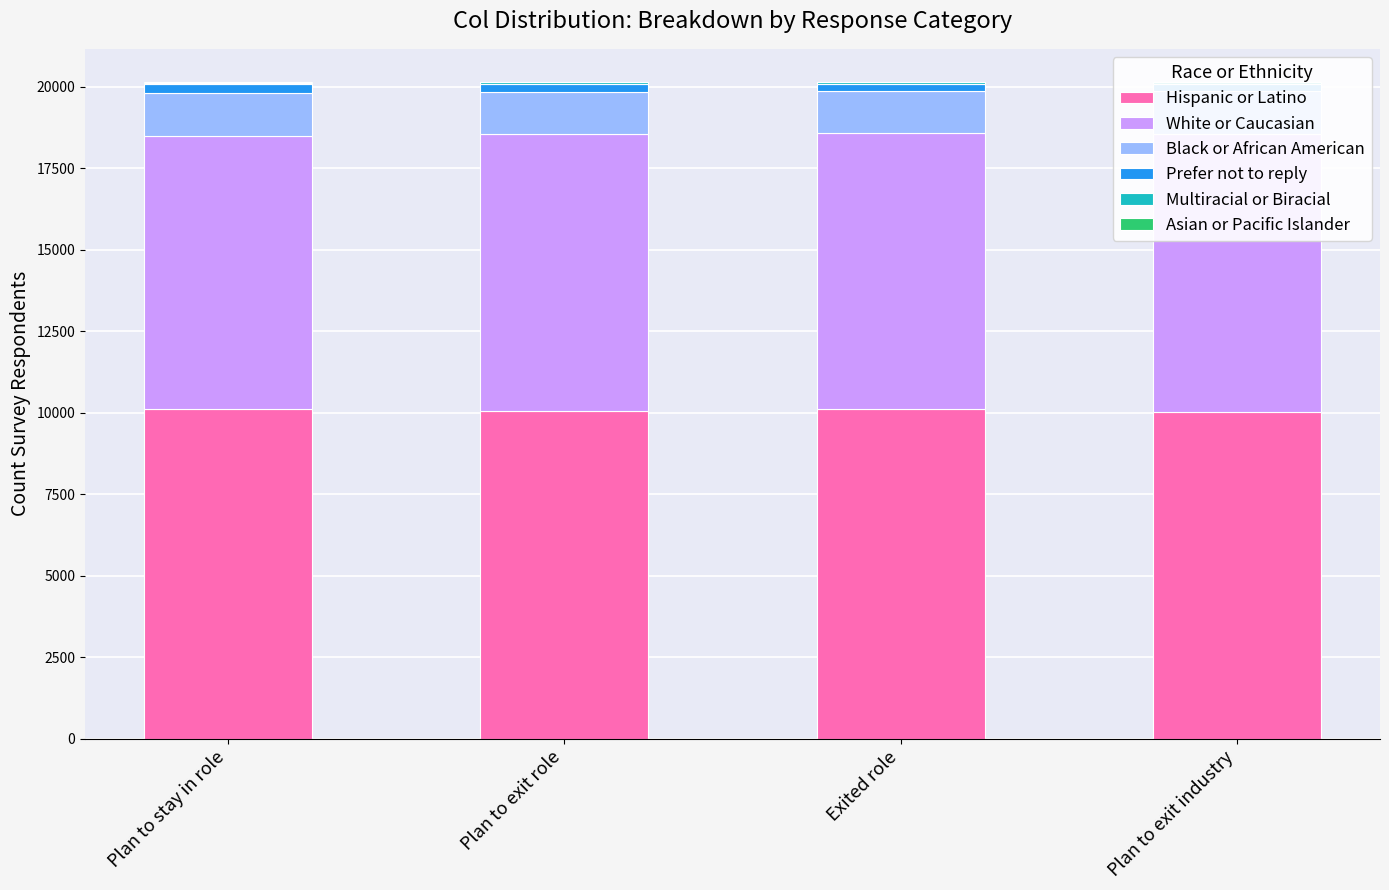

How many bars are there in each group?

6